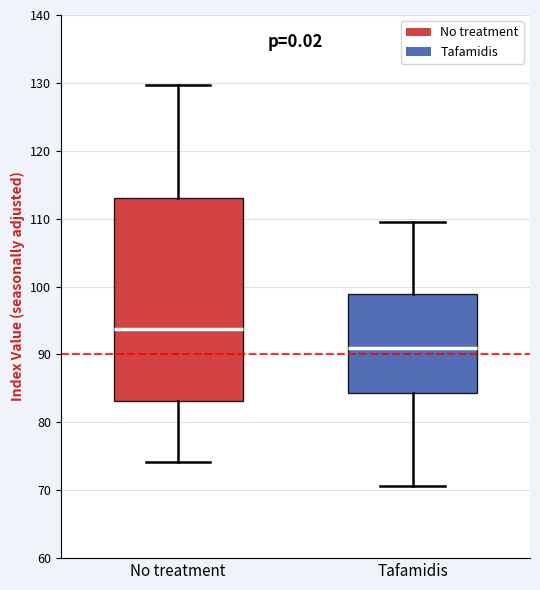

Comparing the boxes themselves (not the whiskers), which one is the tallest?

No treatment